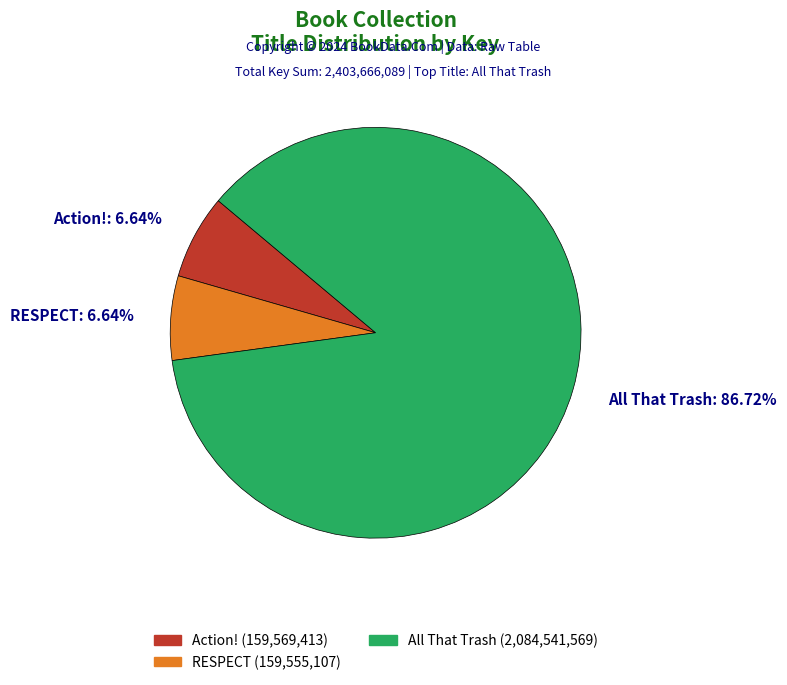

What is the total percentage of RESPECT and All That Trash?

93.4%